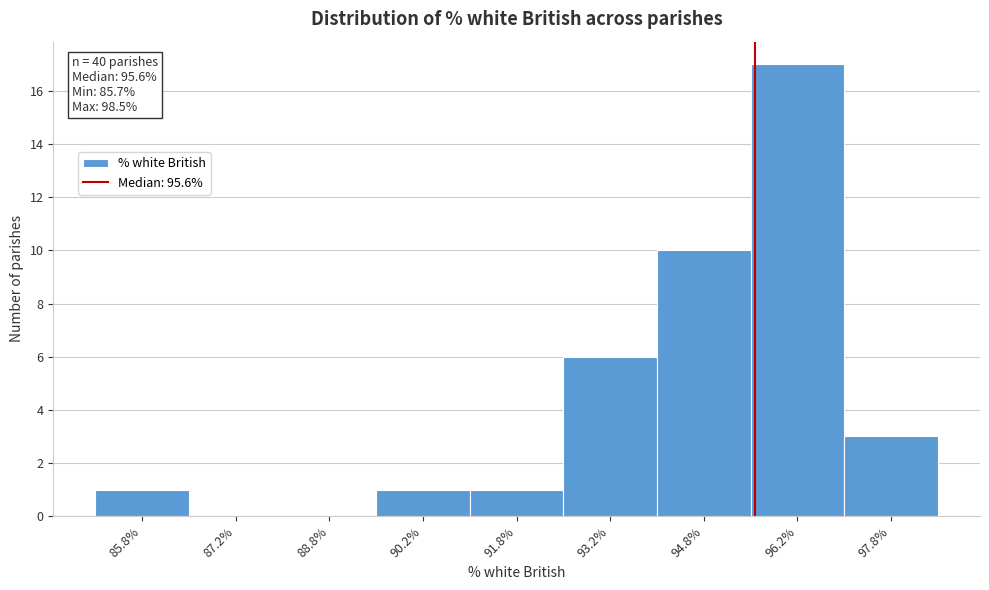

Over which range of the x-axis is the bar tallest?

95.5 to 97.0